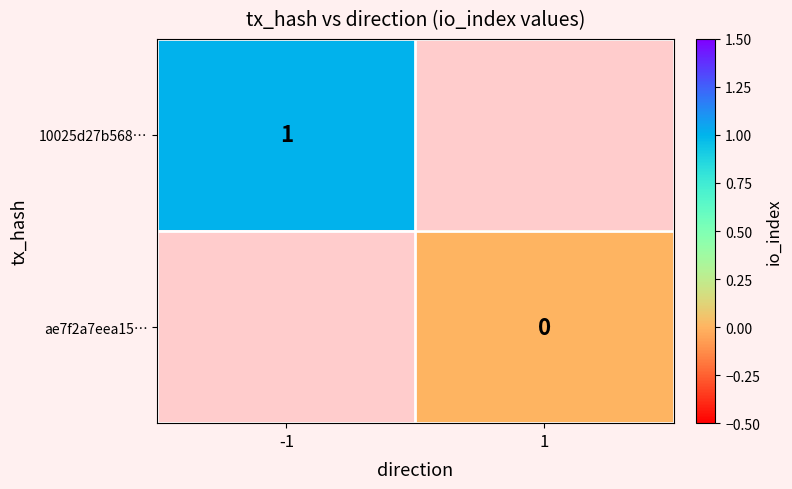

Between 1 and -1, which is larger?

-1